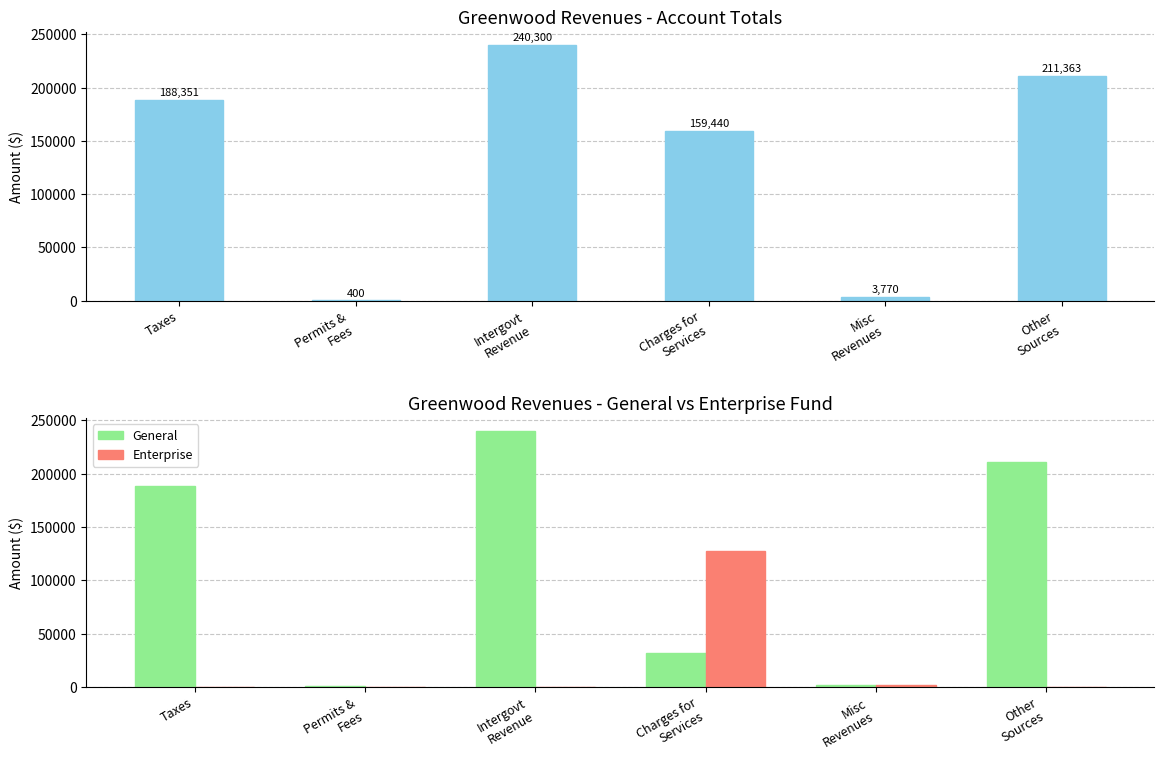

How many series are shown in this chart?

3